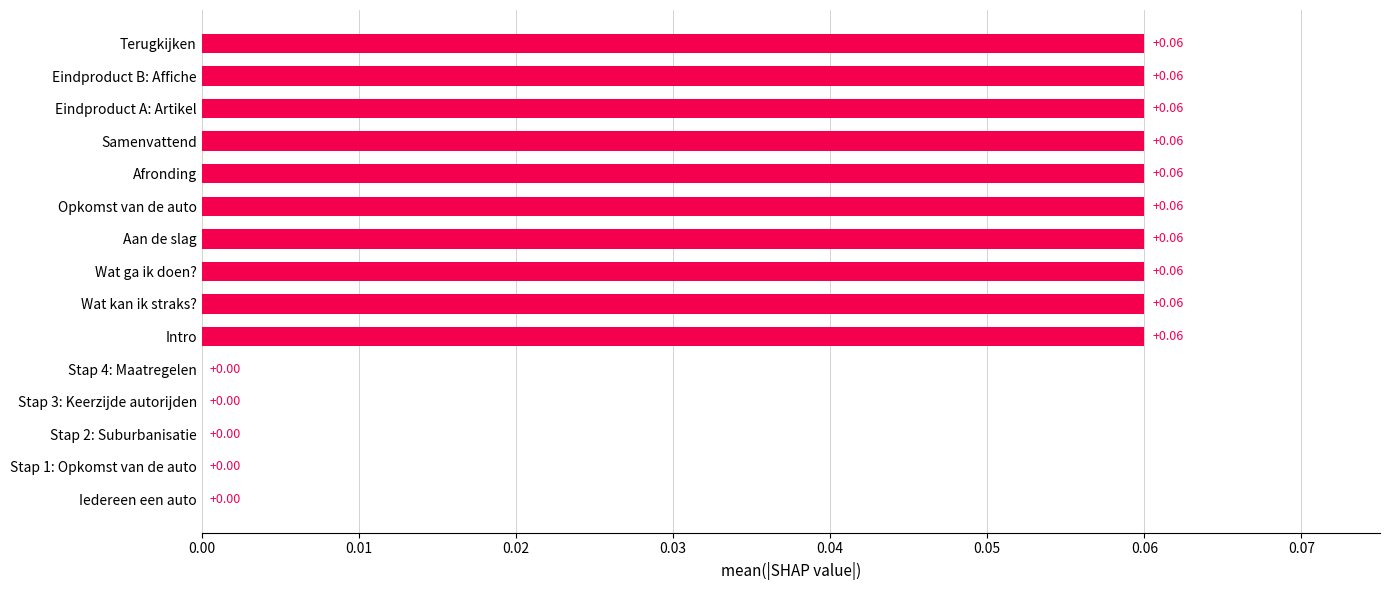

What is the change in value from Iedereen een auto to Terugkijken?

+0.1